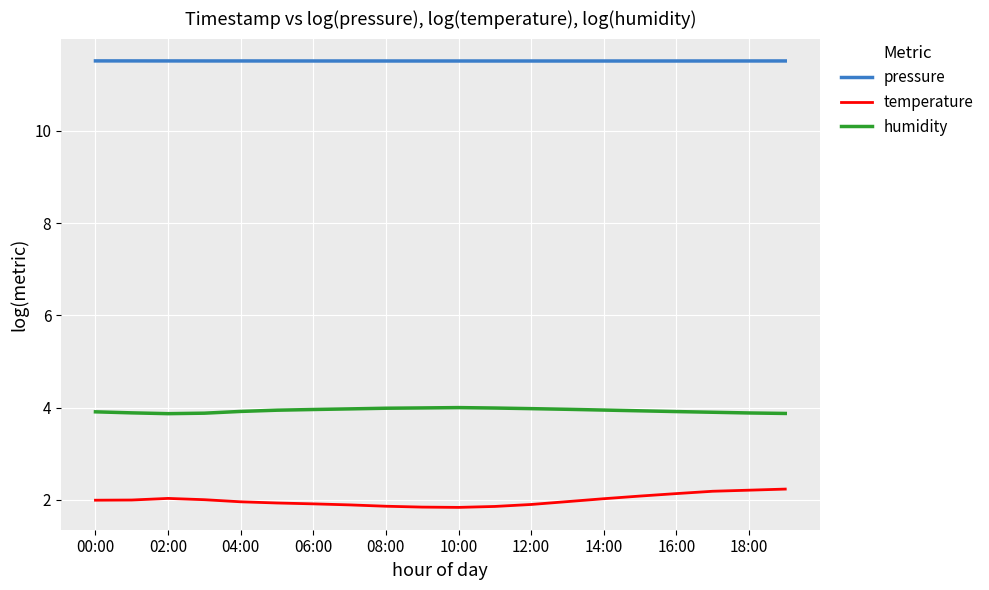

List the series in order of their overall mean, lowest first.

temperature, humidity, pressure